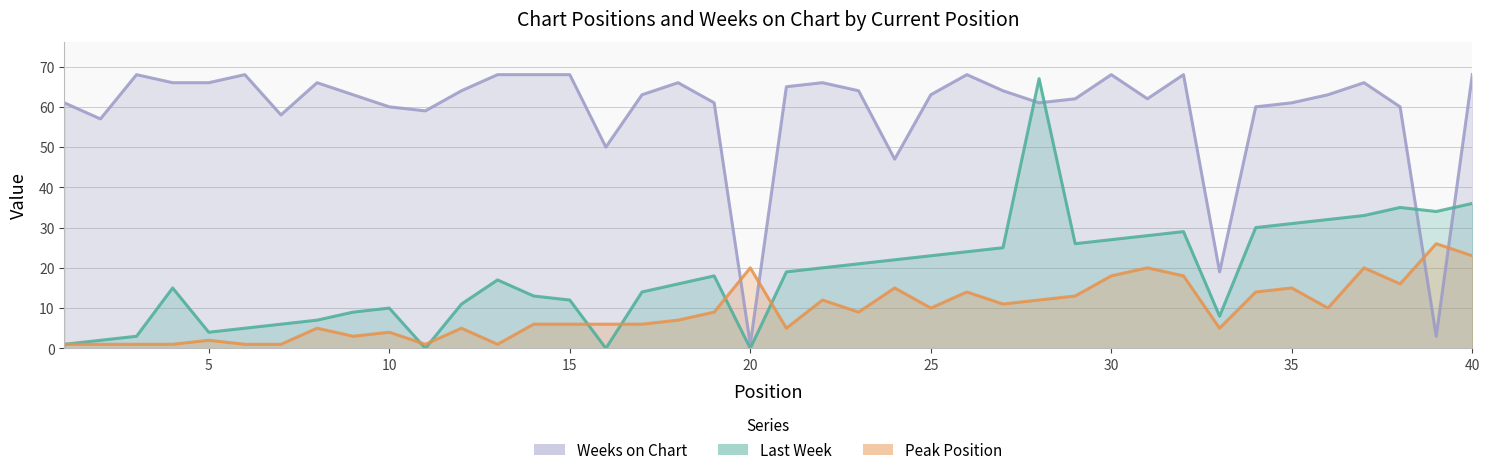

Read the Peak Position value at 32, to the nearest 10.

20